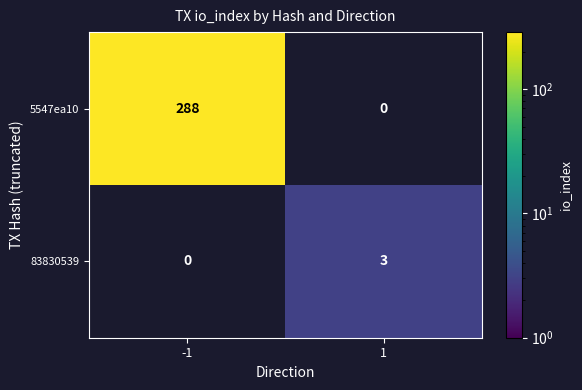

What is the difference between the highest and lowest values at -1?

288